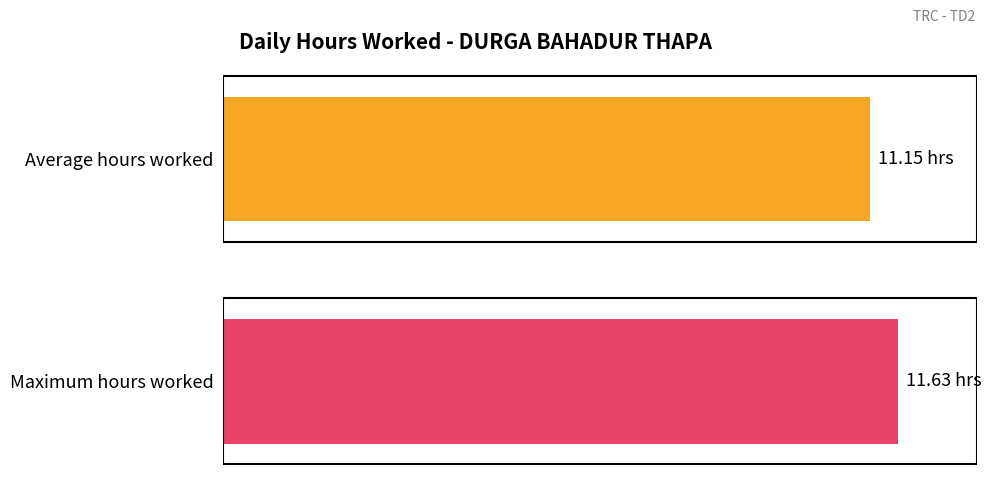

How many bars are there in each group?

2